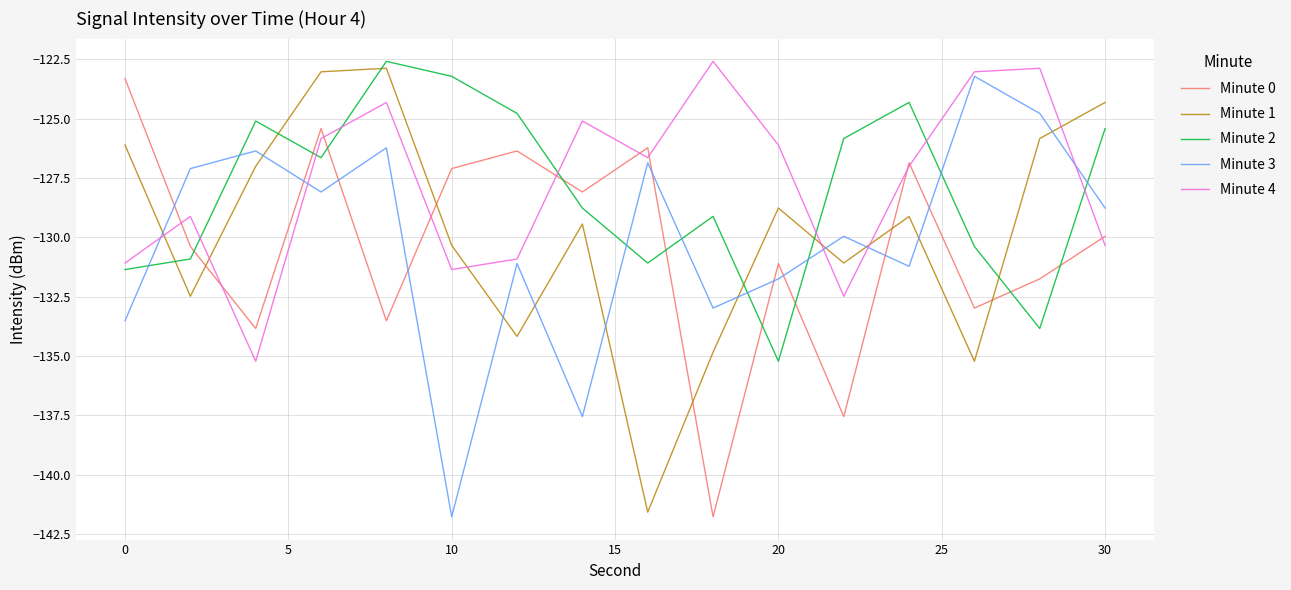

How many intersections are there between Minute 0 and Minute 1?

5